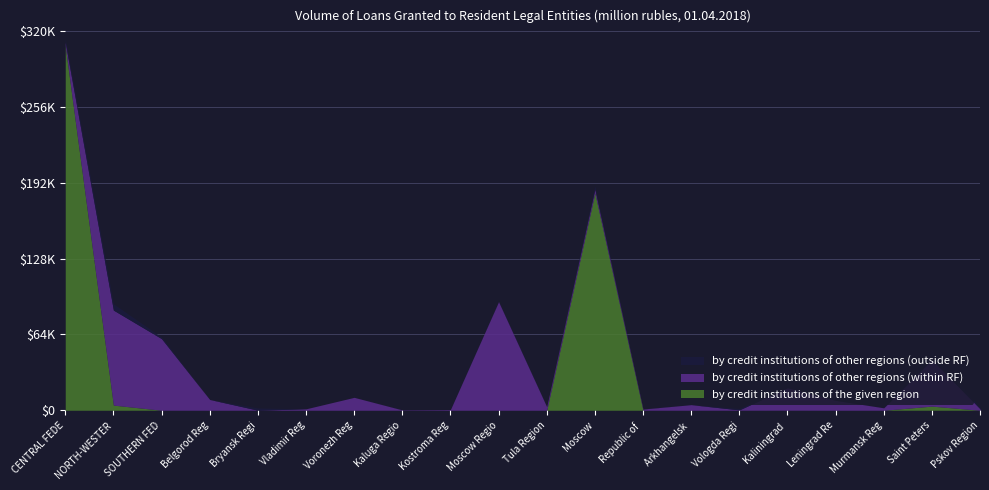

What is the average value of the by credit institutions of other regions (outside RF) series?

1209